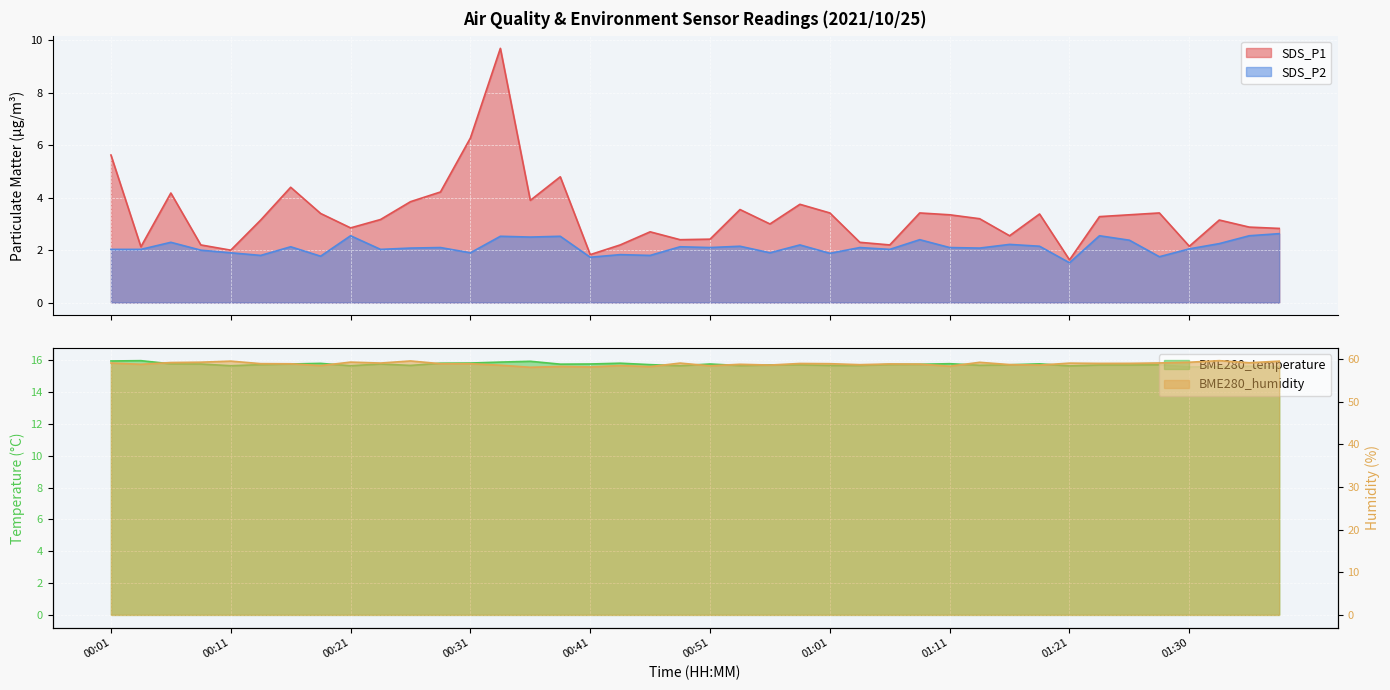

What is the label of the 21st point from the right?

00:49